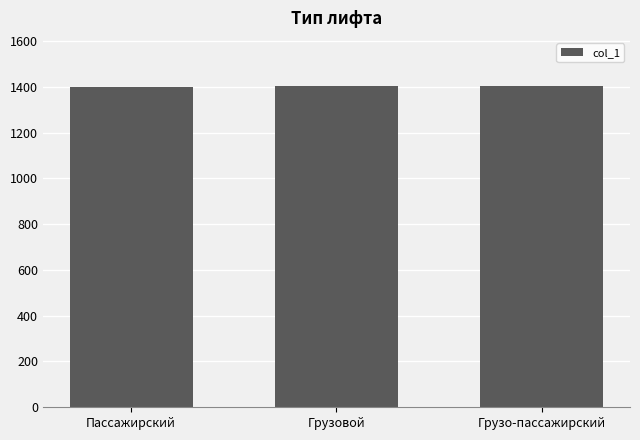

How many bars are there in total?

3